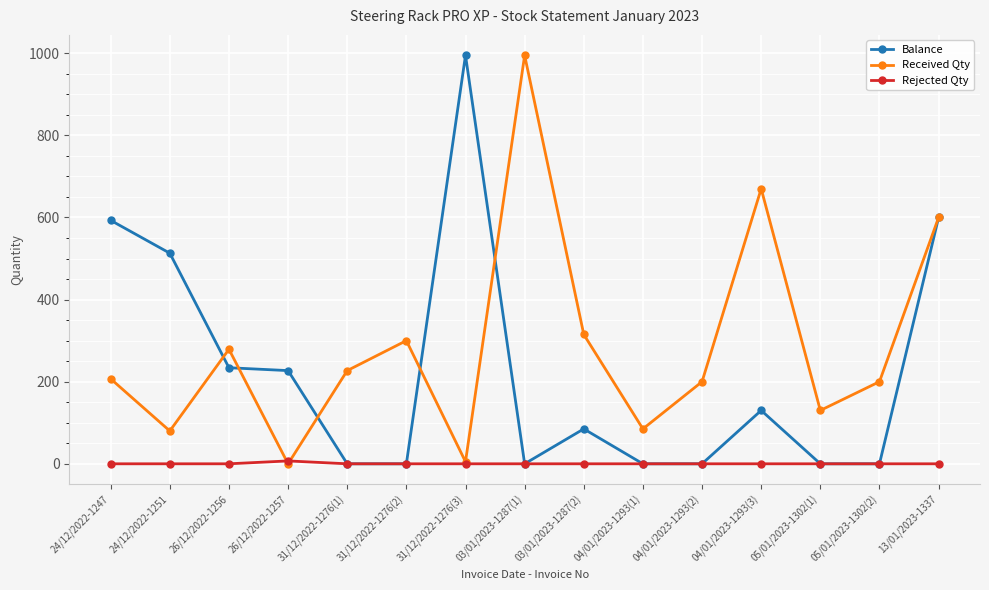

At which label is Balance closest to 497?

24/12/2022-1251